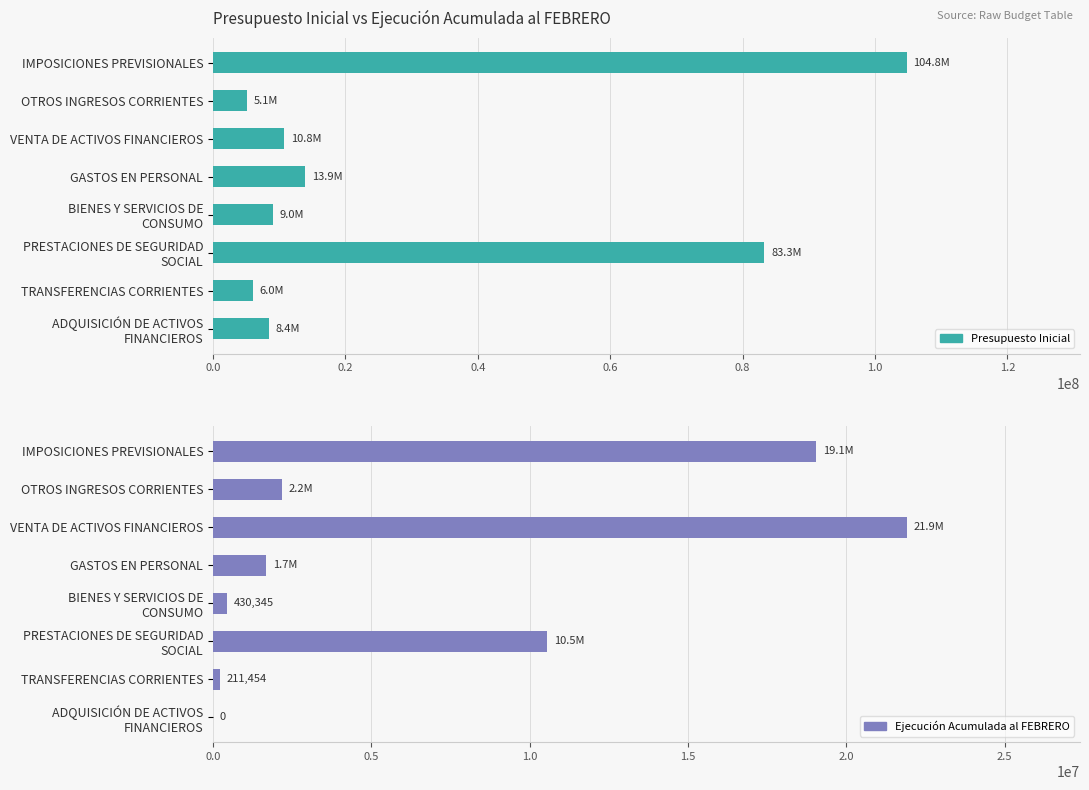

How many data points in Ejecución Acumulada al FEBRERO are less than 2177362?

4